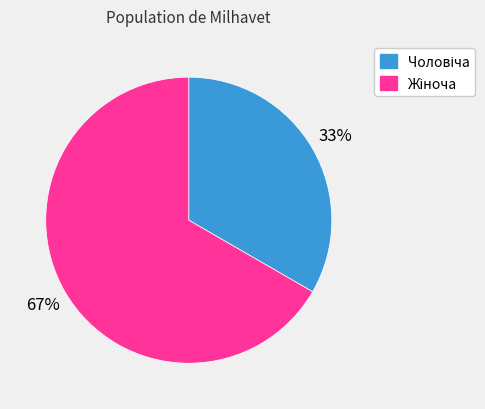

To the nearest percent, what is the average slice percentage?

50%